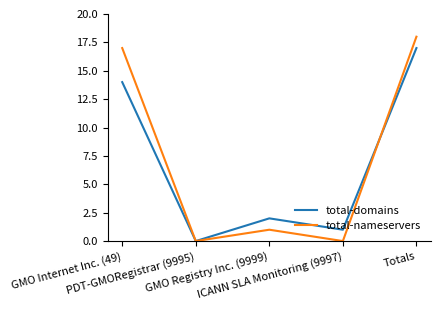

After their last crossing, which series has the higher values: total-domains or total-nameservers?

total-nameservers